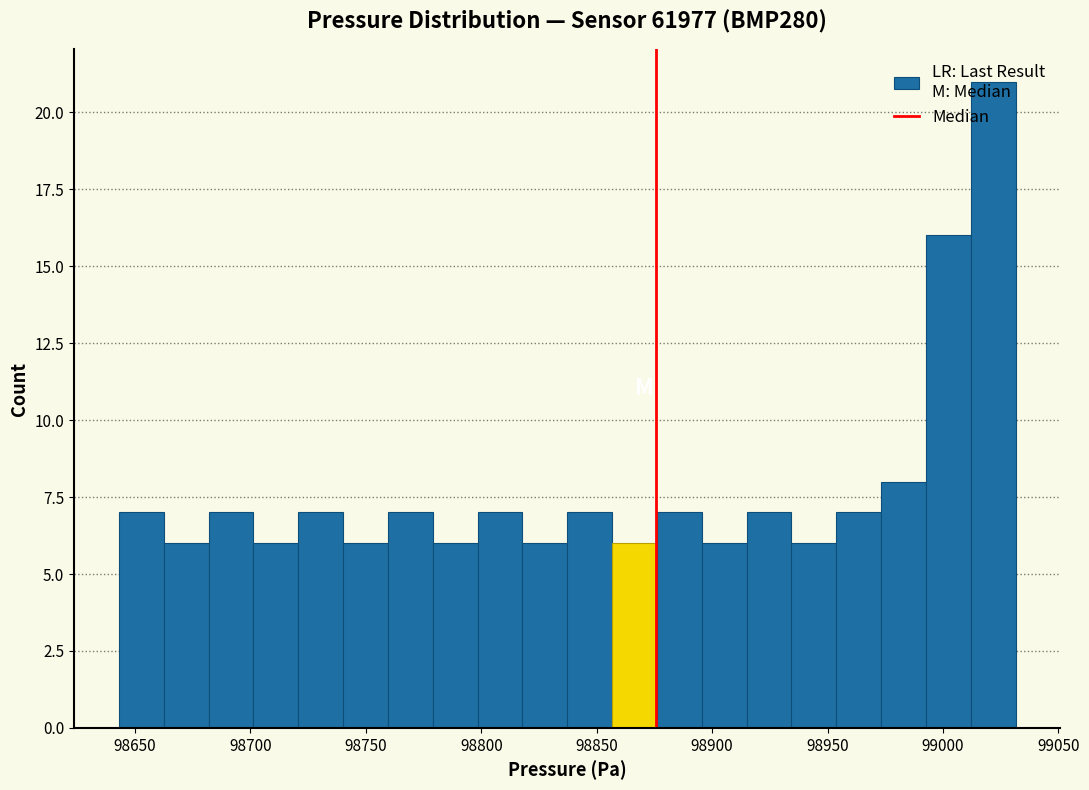

Around what value on the x-axis is the tallest bar? Give the approximate position of its centre, as read against the axis.

99020